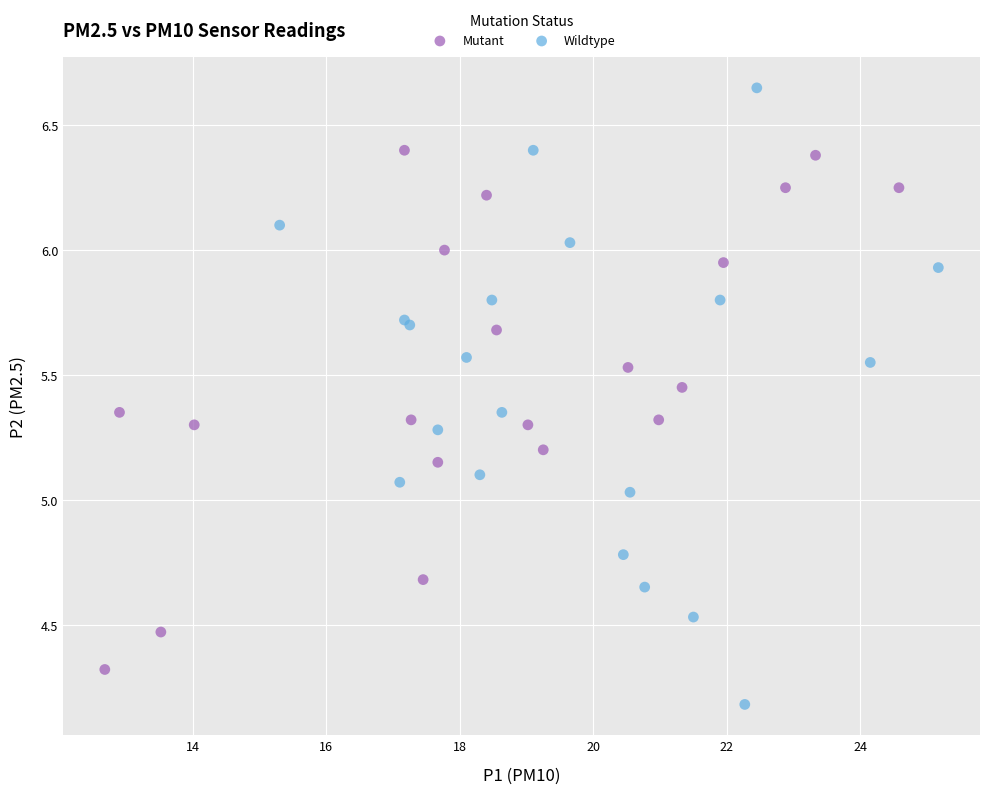

Which series reaches the minimum Y coordinate?

Wildtype